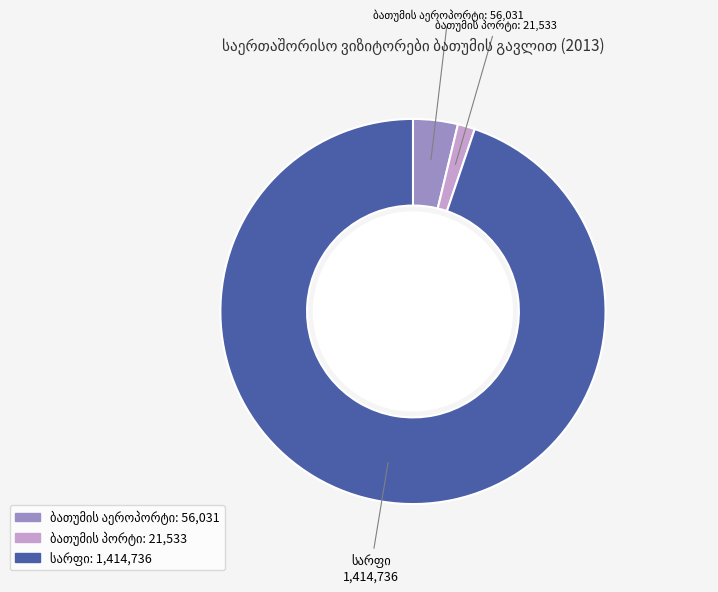

Is there a majority slice in this chart?

Yes